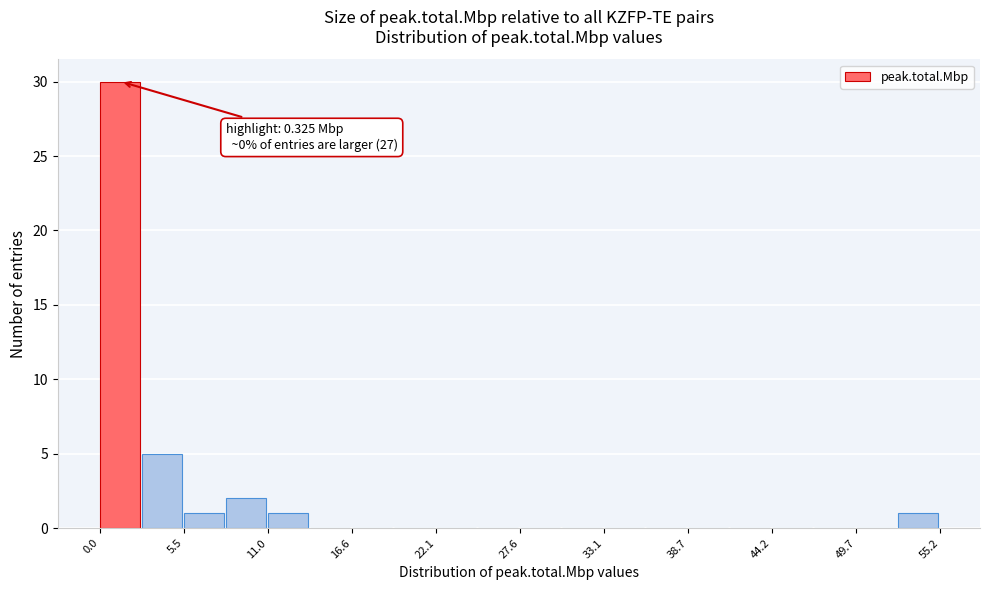

Read against the x-axis, roughly where is the centre of the tallest bar?

1